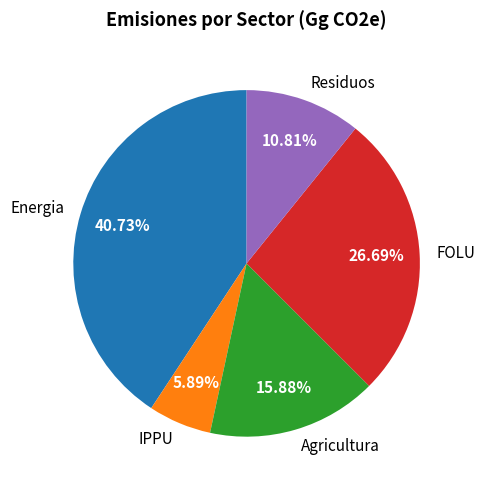

Between Energia and FOLU, which is larger?

Energia